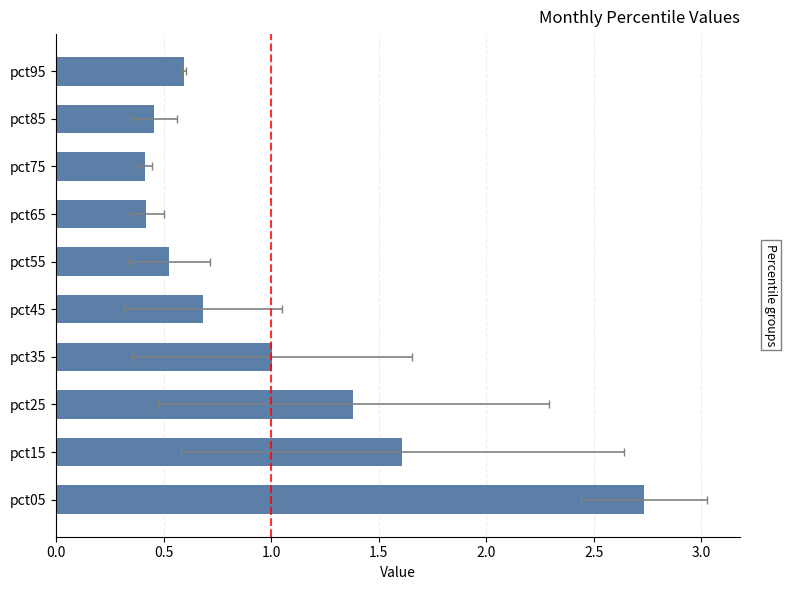

How many bars are there in total?

10